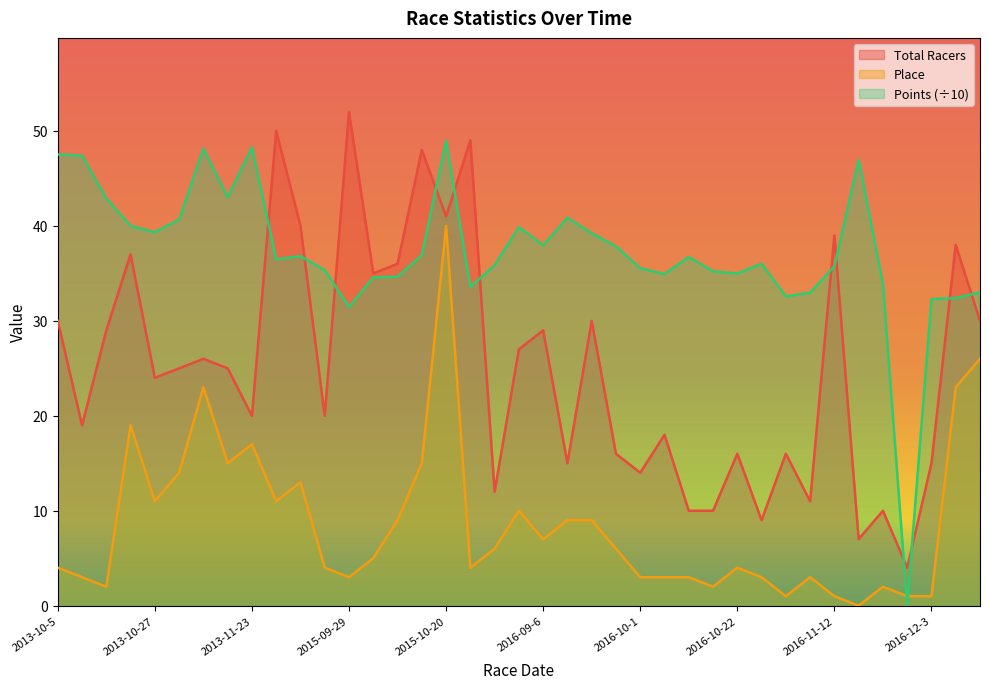

At which label is Points closest to 24?

2015-09-29